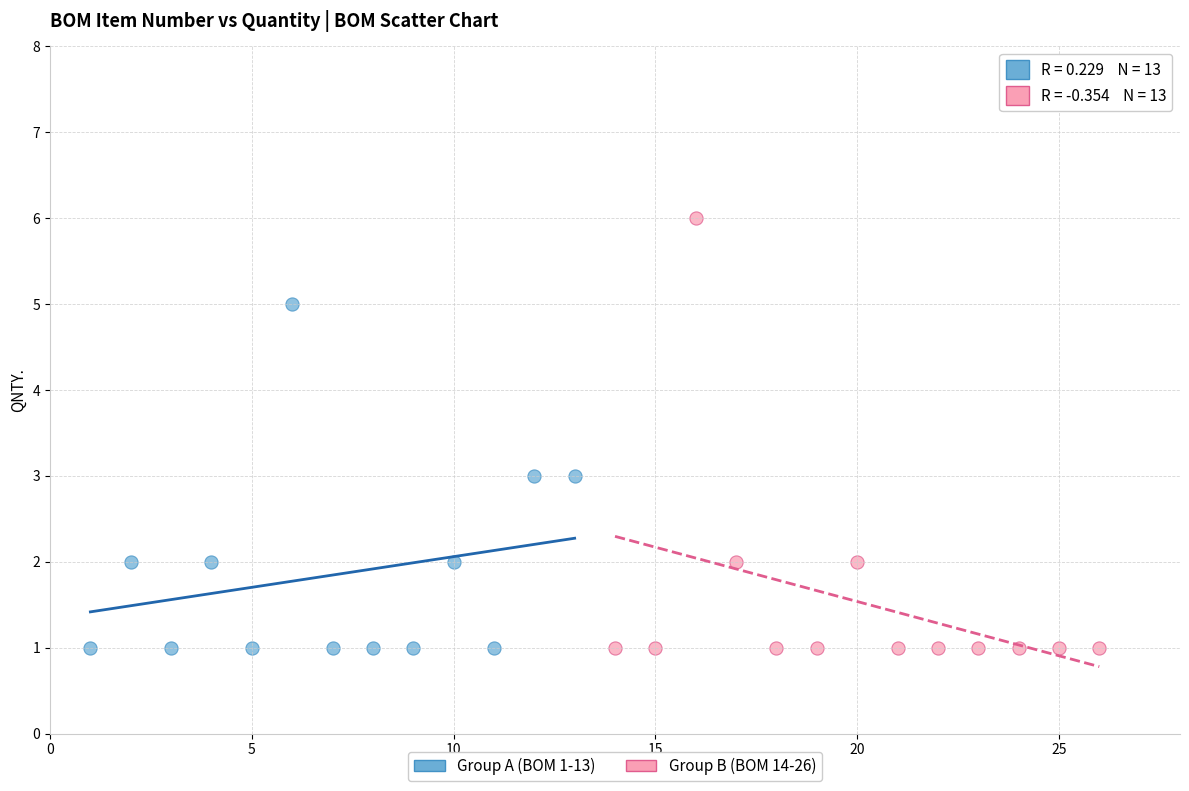

Which series contains the highest Y value?

Group B (BOM 14-26)